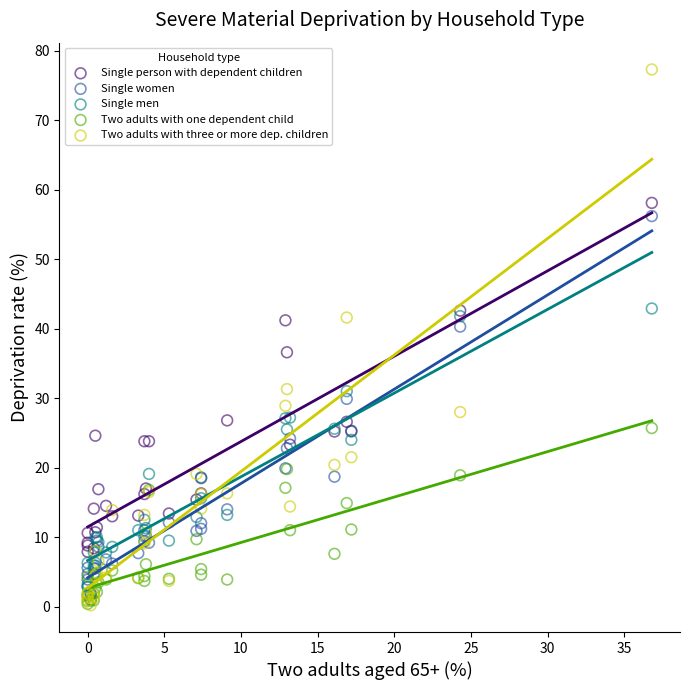

Across all series, what Y value is closest to 38?

36.6